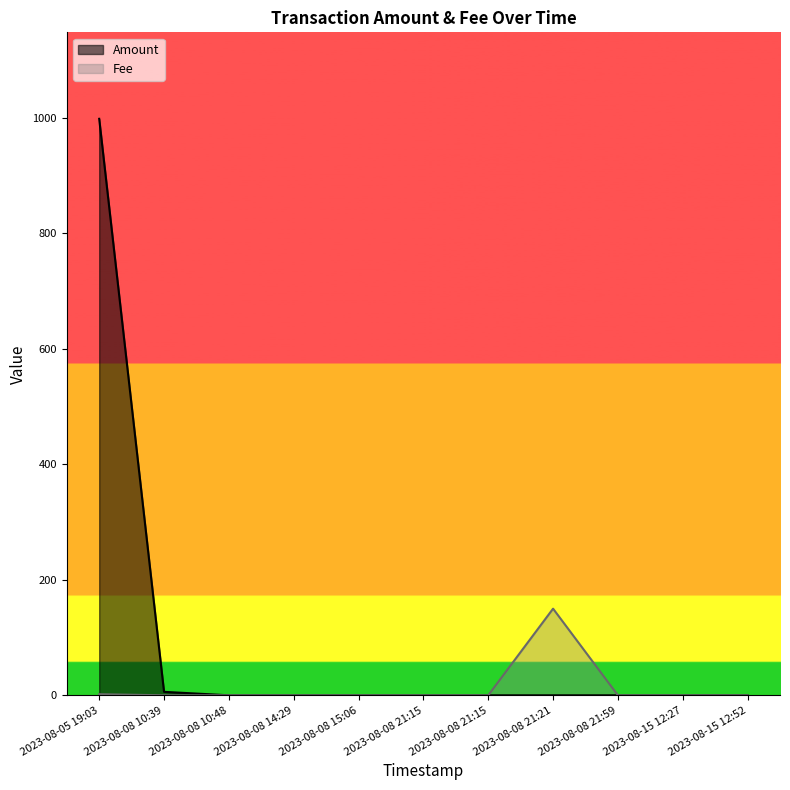

How many lines are shown in the chart?

2